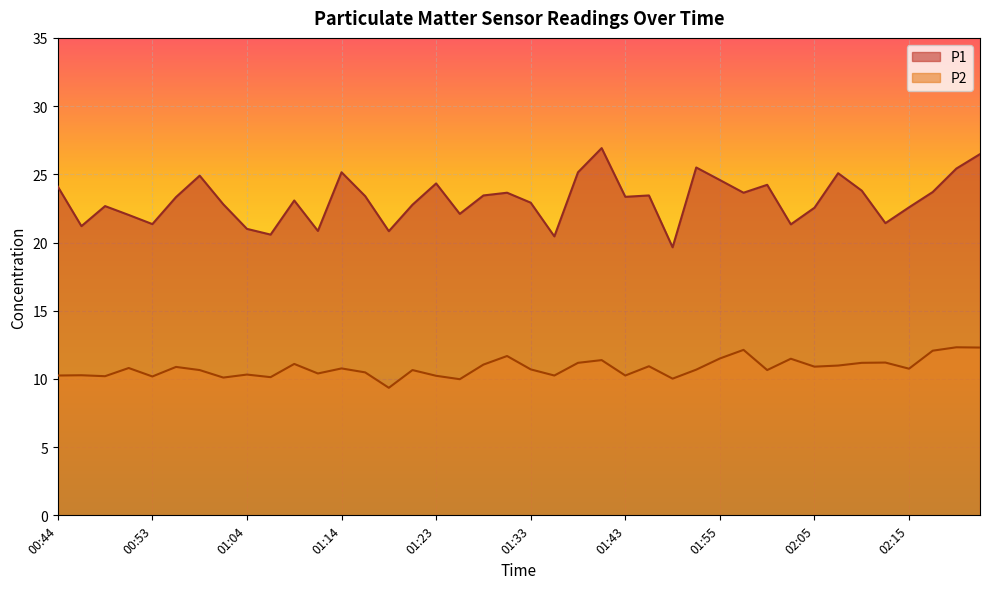

Where is the first local maximum for P2?

00:46